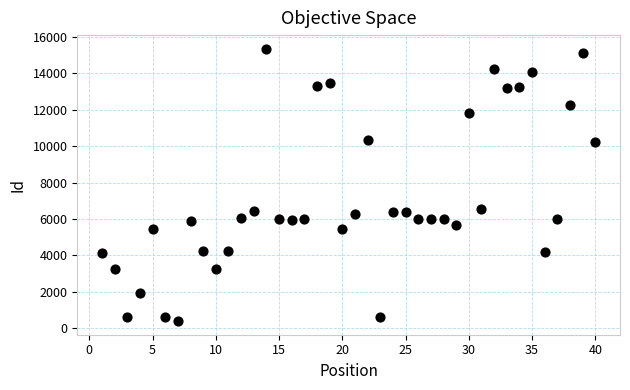

What is the range of X values (max minus min)?

39